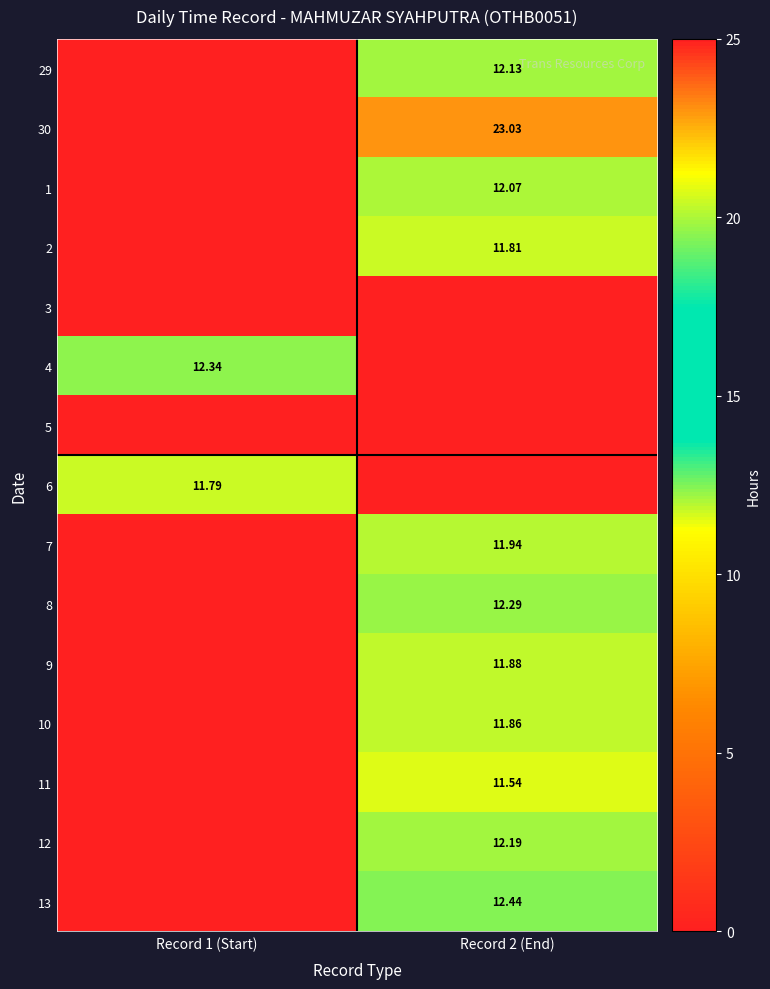

Is the value of 11 at Record 2 (End) greater than the value of 10 at Record 2 (End)?

No